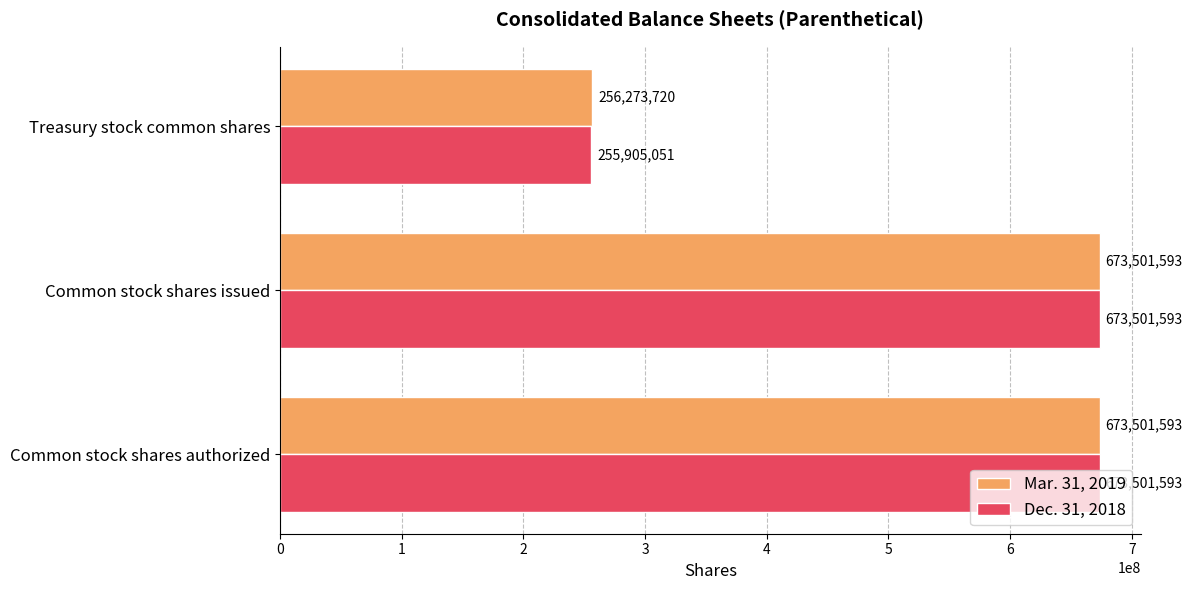

The value of Mar. 31, 2019 at Common stock shares issued is 317214199. True or false?

False